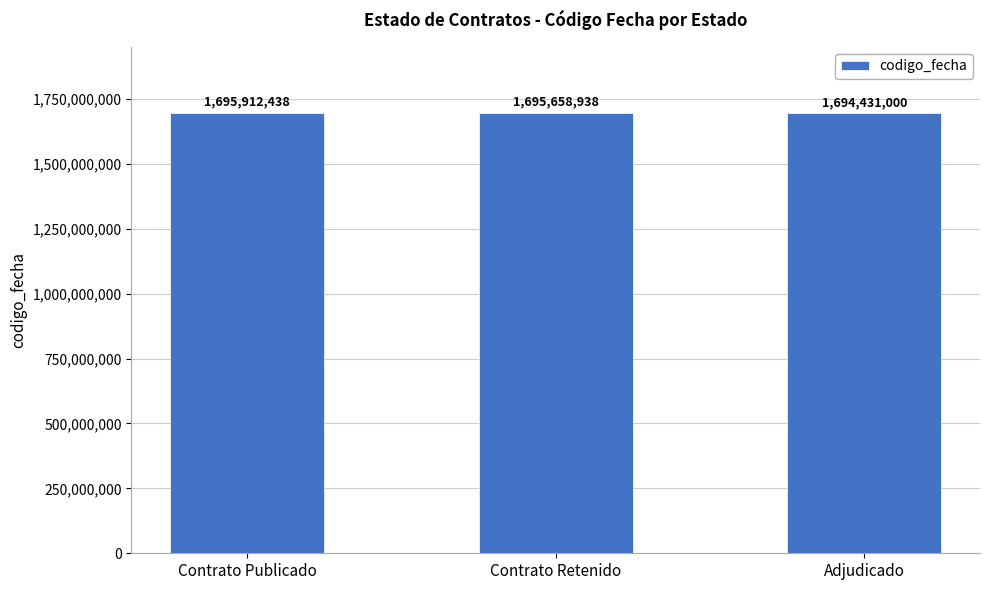

Read the value at Adjudicado, to the nearest 10.

1694431000